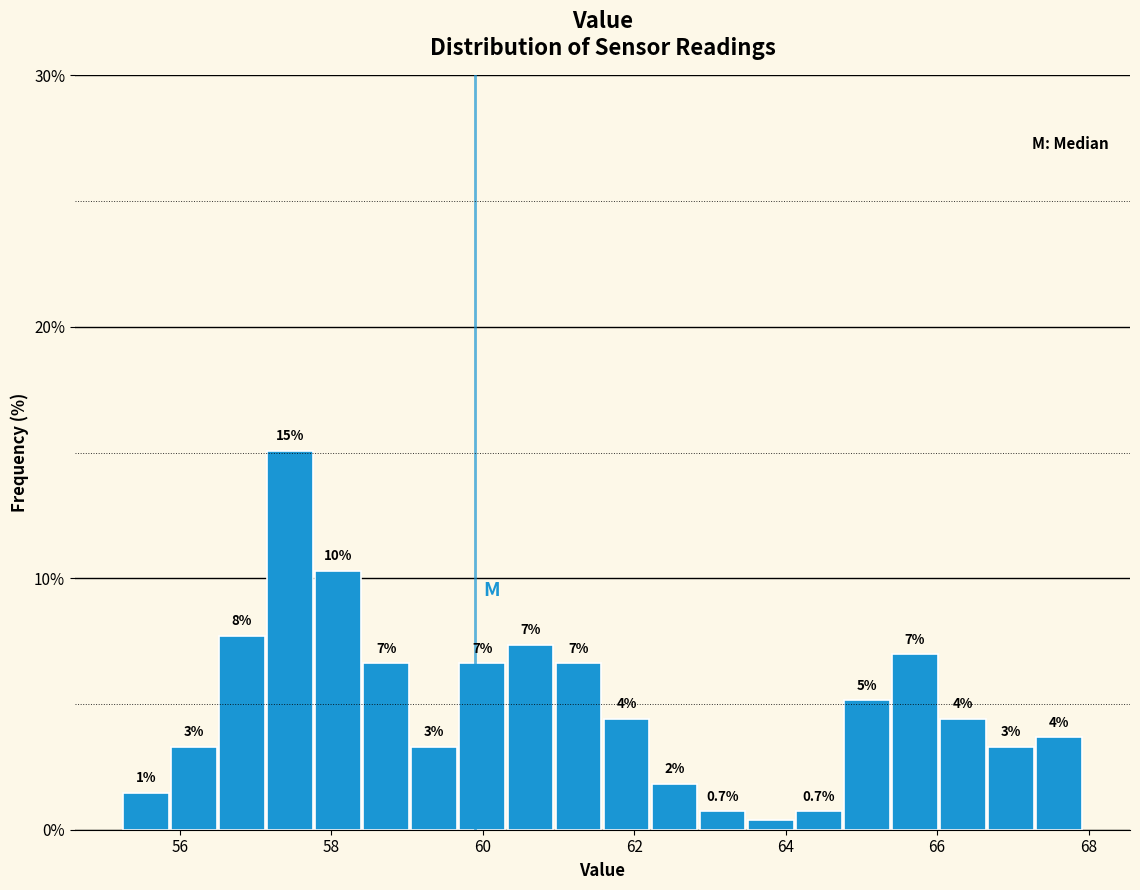

Around what value on the x-axis is the tallest bar? Give the approximate position of its centre, as read against the axis.

57.4